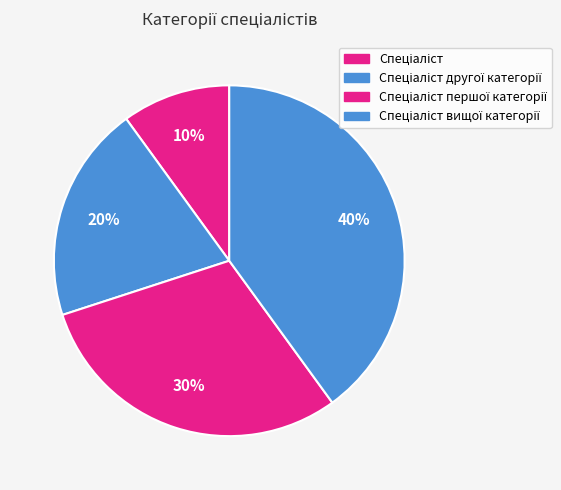

Does any single category account for the majority?

No